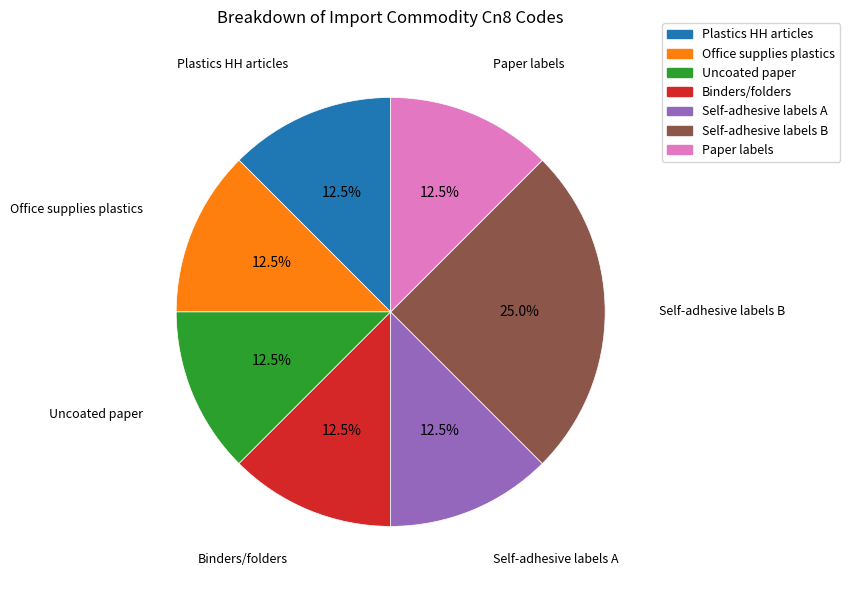

Which category has the biggest portion of the pie?

Self-adhesive labels B